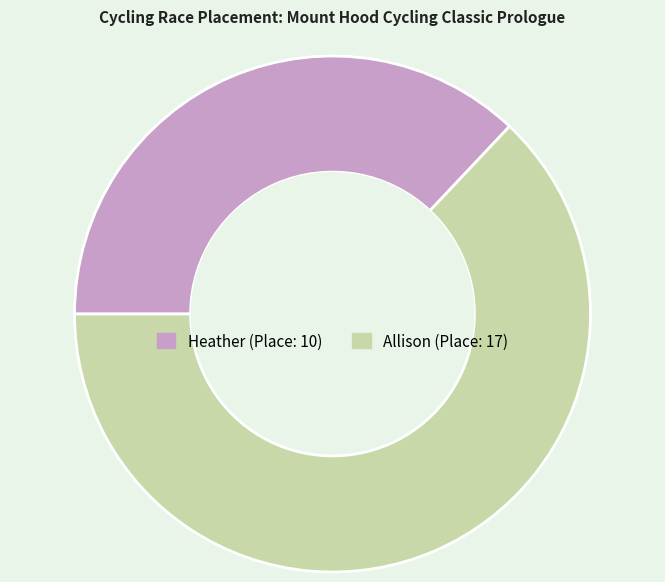

Rank the categories by value from highest to lowest.

Allison, Heather